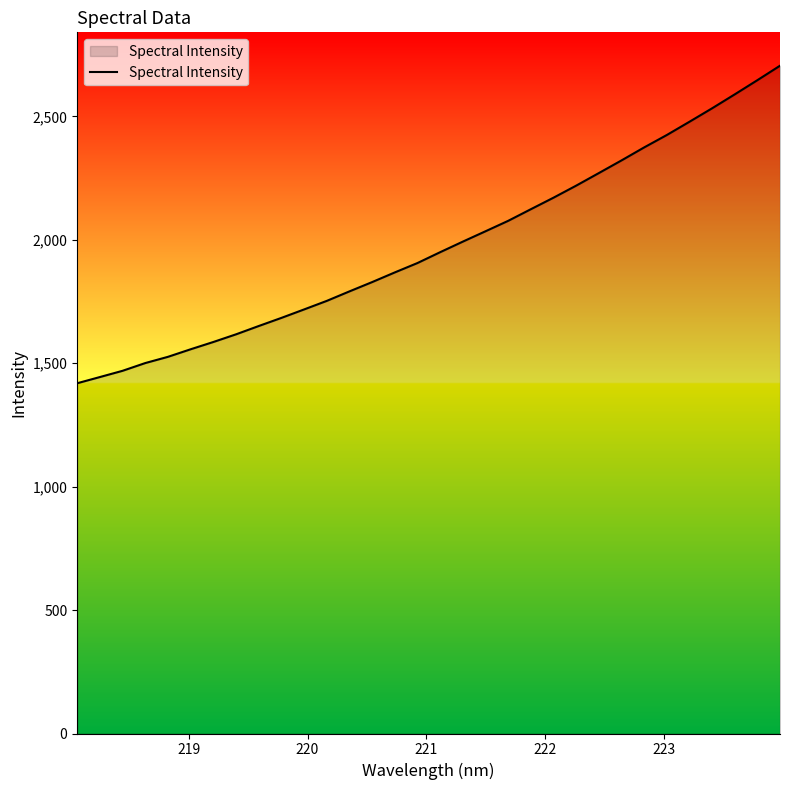

What is the maximum value shown in the chart?

2705.3